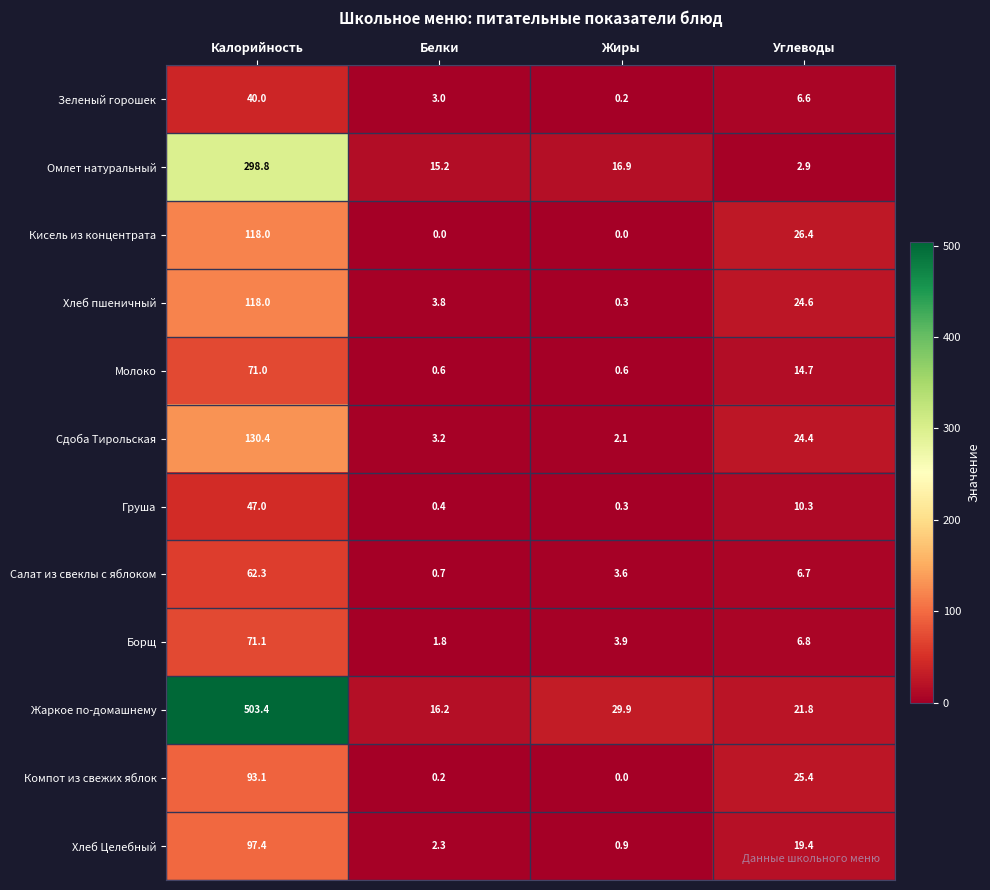

What is the average value of the Омлет натуральный series?

83.5